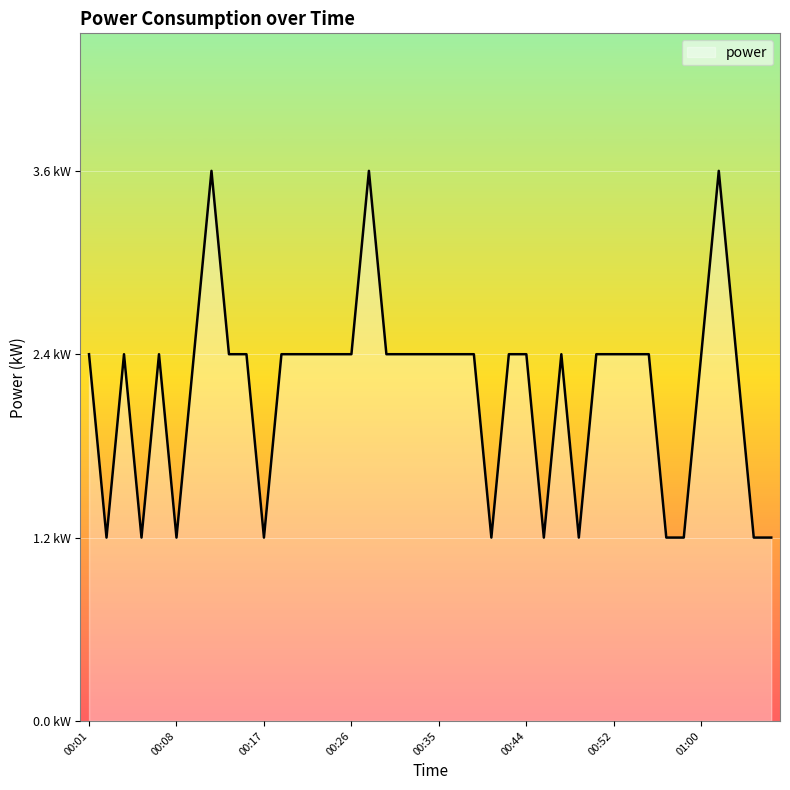

Reading left to right, extract all data points from this chart.

2.4	1.2	2.4	1.2	2.4	1.2	2.4	3.6	2.4	2.4	1.2	2.4	2.4	2.4	2.4	2.4	3.6	2.4	2.4	2.4	2.4	2.4	2.4	1.2	2.4	2.4	1.2	2.4	1.2	2.4	2.4	2.4	2.4	1.2	1.2	2.4	3.6	2.4	1.2	1.2